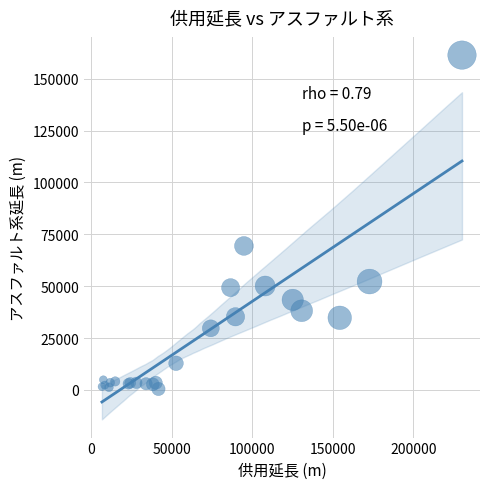

What Y value in the scatter plot is closest to 80893?

69370